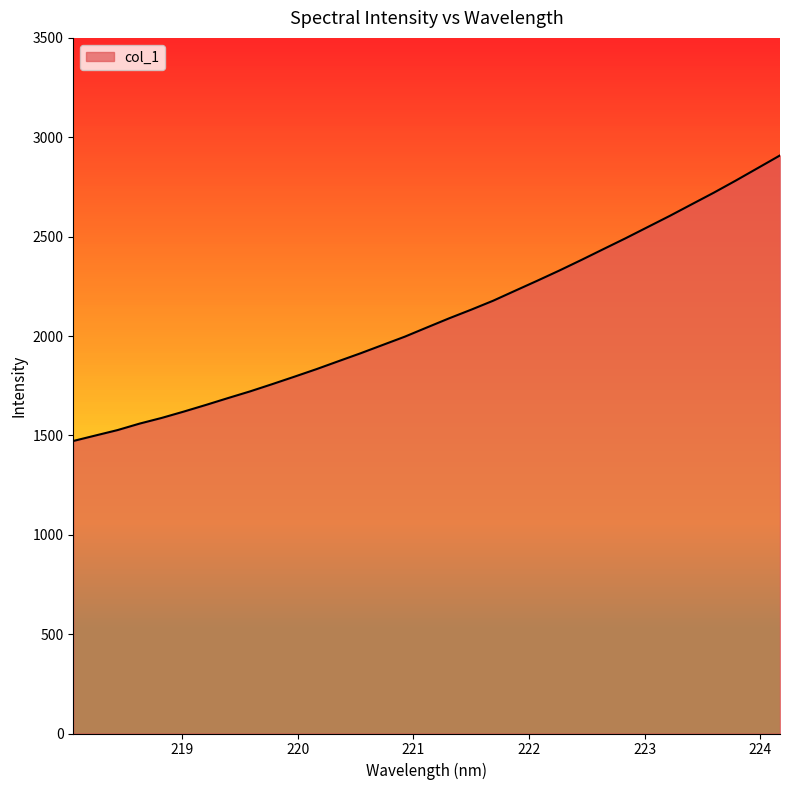

What is the maximum value shown in the chart?

2908.6